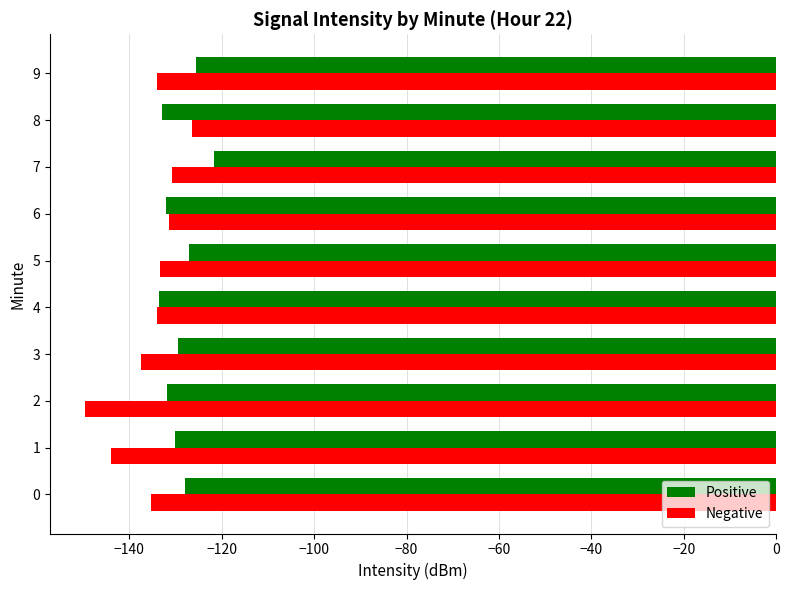

What is the maximum value for Negative?

-126.5